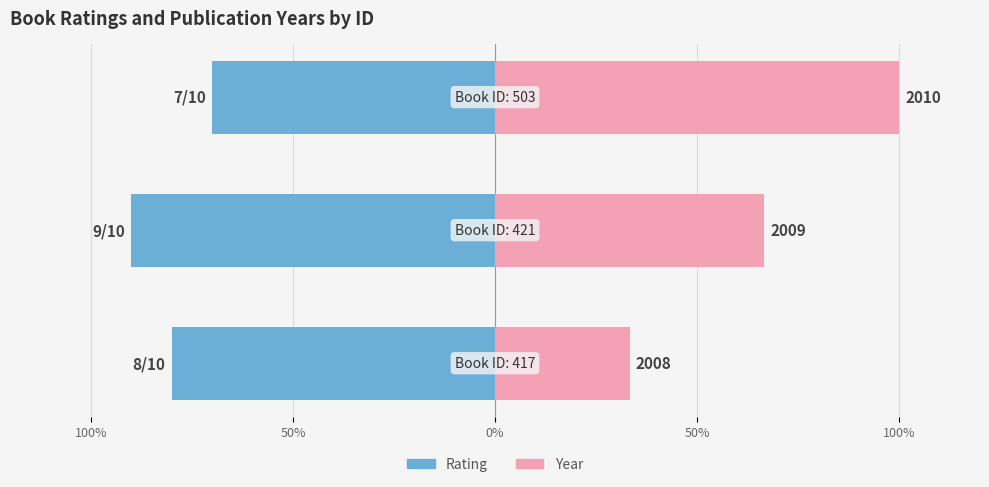

Reading left to right, extract all data points from this chart.

Rating (scaled %): -80.0	-90.0	-70.0
Year (scaled %): 33.3	66.7	100.0